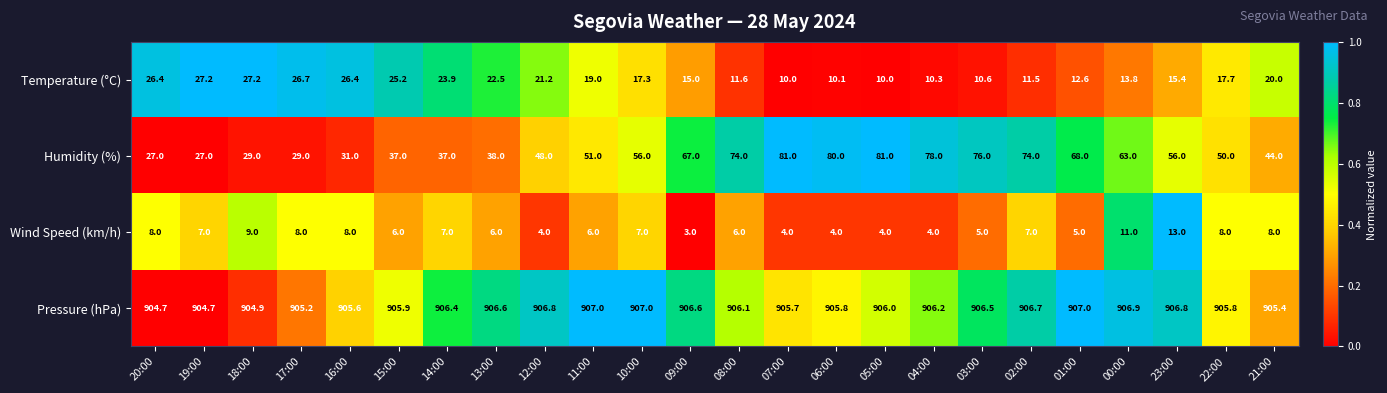

How many data points in Humidity (%) are less than 56?

12